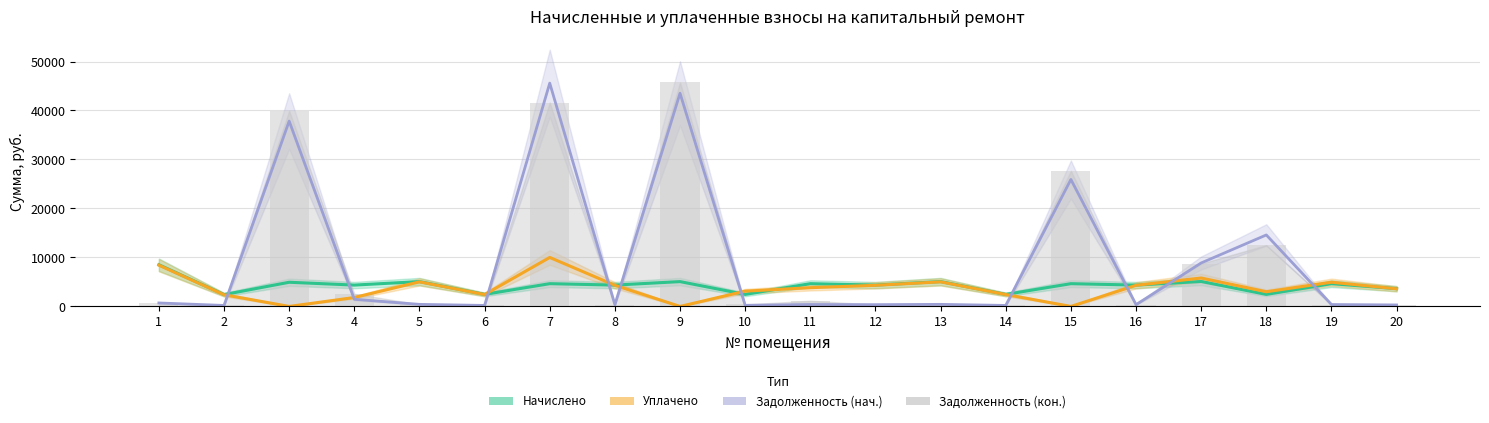

Reading left to right, what are all the values shown in this chart?

Начислено: 1=8507.8	2=2414.3	3=4936.0	4=4357.2	5=5068.3	6=2455.6	7=4646.6	8=4357.2	9=5068.3	10=2455.6	11=4646.6	12=4357.2	13=5068.3	14=2455.6	15=4646.6	16=4357.2	17=5093.0	18=2455.6	19=4646.6	20=3629.6
Уплачено: 1=8423.4	2=2390.3	3=0.0	4=1815.5	5=5018.1	6=2431.2	7=10000.0	8=4314.0	9=0.0	10=3118.9	11=3826.1	12=4314.0	13=5018.1	14=2431.2	15=0.0	16=4314.0	17=5800.0	18=3000.0	19=4941.7	20=3593.6
Задолженность (нач.): 1=709.0	2=201.2	3=37843.7	4=1459.1	5=422.4	6=204.6	7=45584.5	8=363.1	9=43523.2	10=227.3	11=387.2	12=363.1	13=422.4	14=204.6	15=25918.1	16=363.1	17=8877.1	18=14590.9	19=387.2	20=302.5
Задолженность (кон.): 1=709.0	2=201.2	3=39939.7	4=2585.2	5=422.4	6=204.6	7=41623.5	8=363.7	9=45725.6	10=409.4	11=1167.3	12=363.4	13=422.4	14=204.6	15=27689.6	16=363.1	17=8751.9	18=12525.1	19=387.2	20=302.5